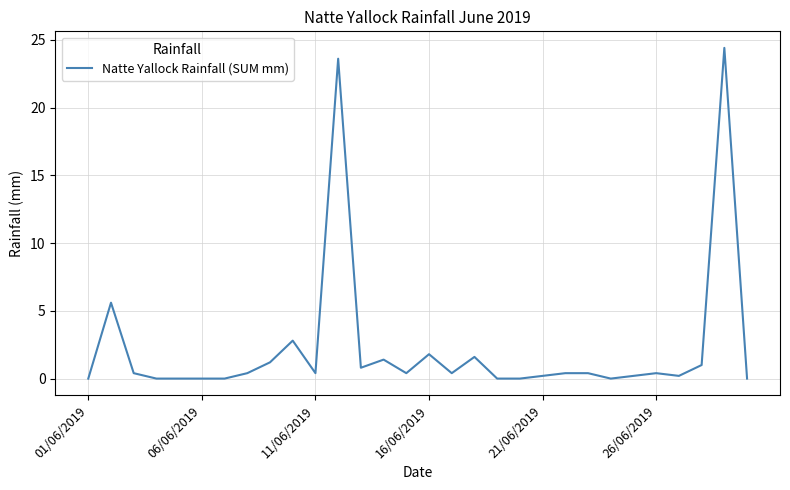

What is the maximum value shown in the chart?

24.4